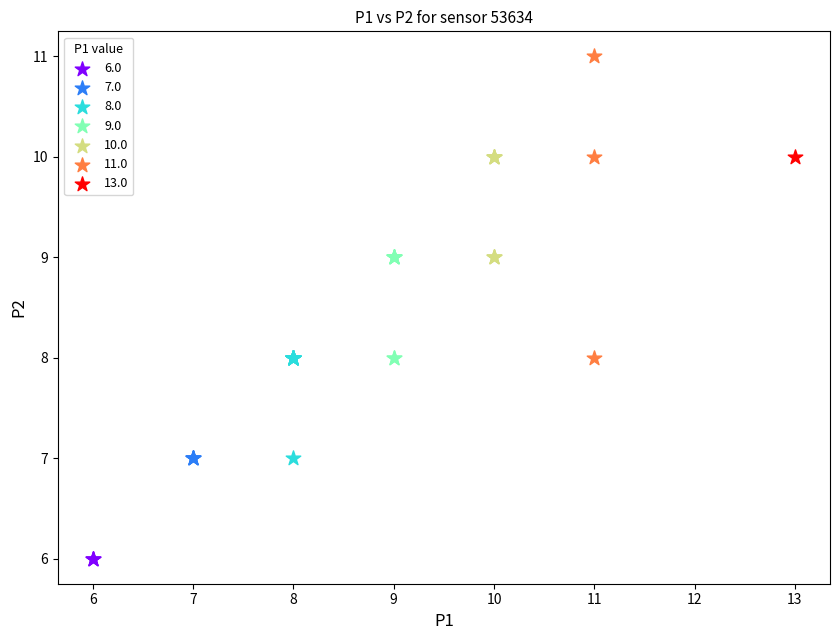

What are all the series names shown in the legend?

6.0, 7.0, 8.0, 9.0, 10.0, 11.0, 13.0